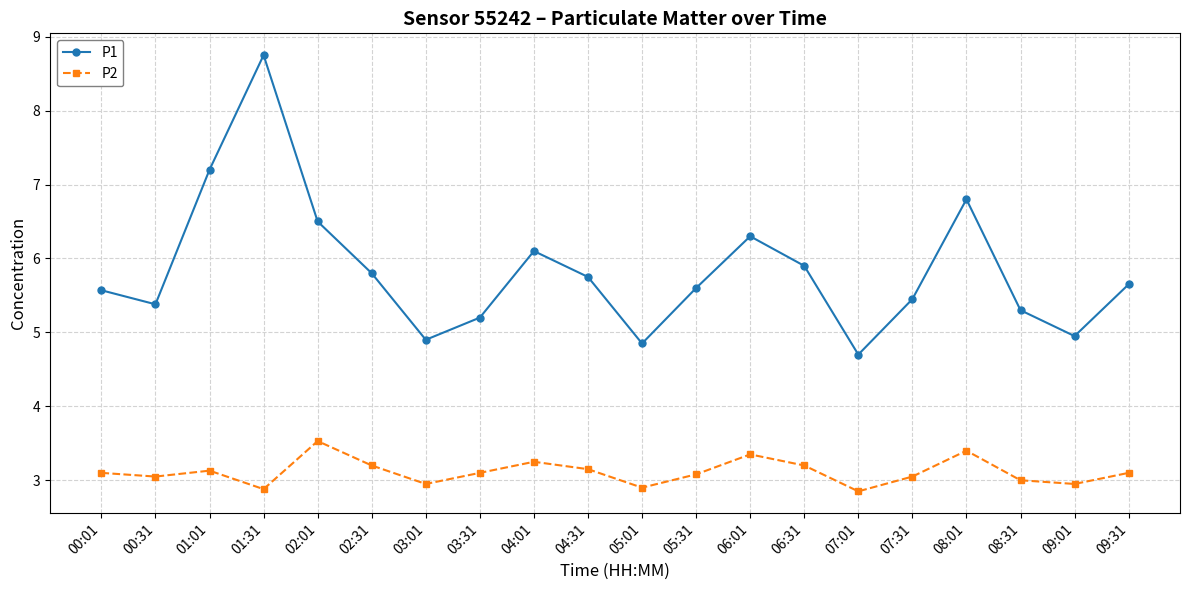

The value of P1 at 01:01 is 11.8. True or false?

False